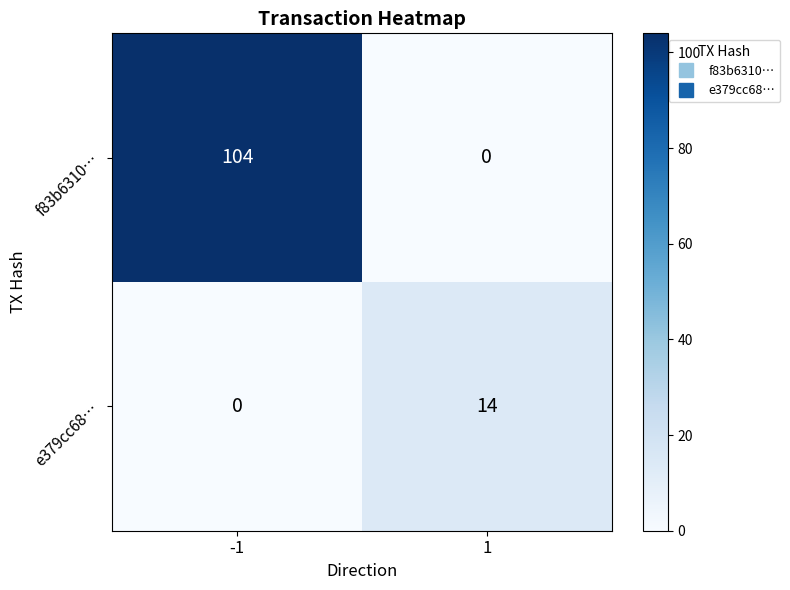

True or false: f83b6310… has a value of 104 at -1.

True